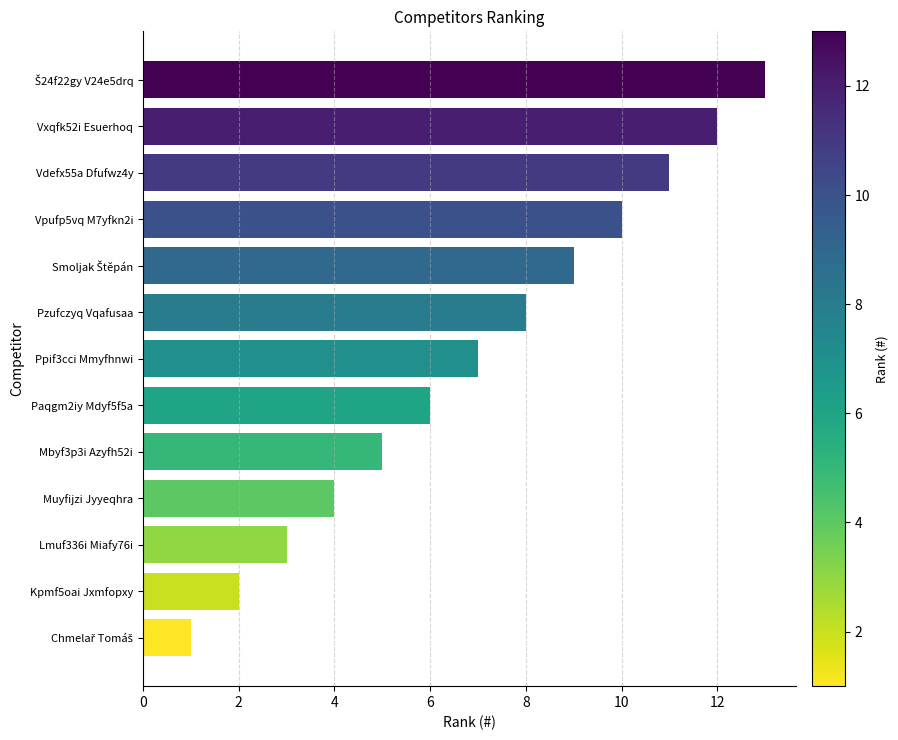

What is the maximum value shown in the chart?

13